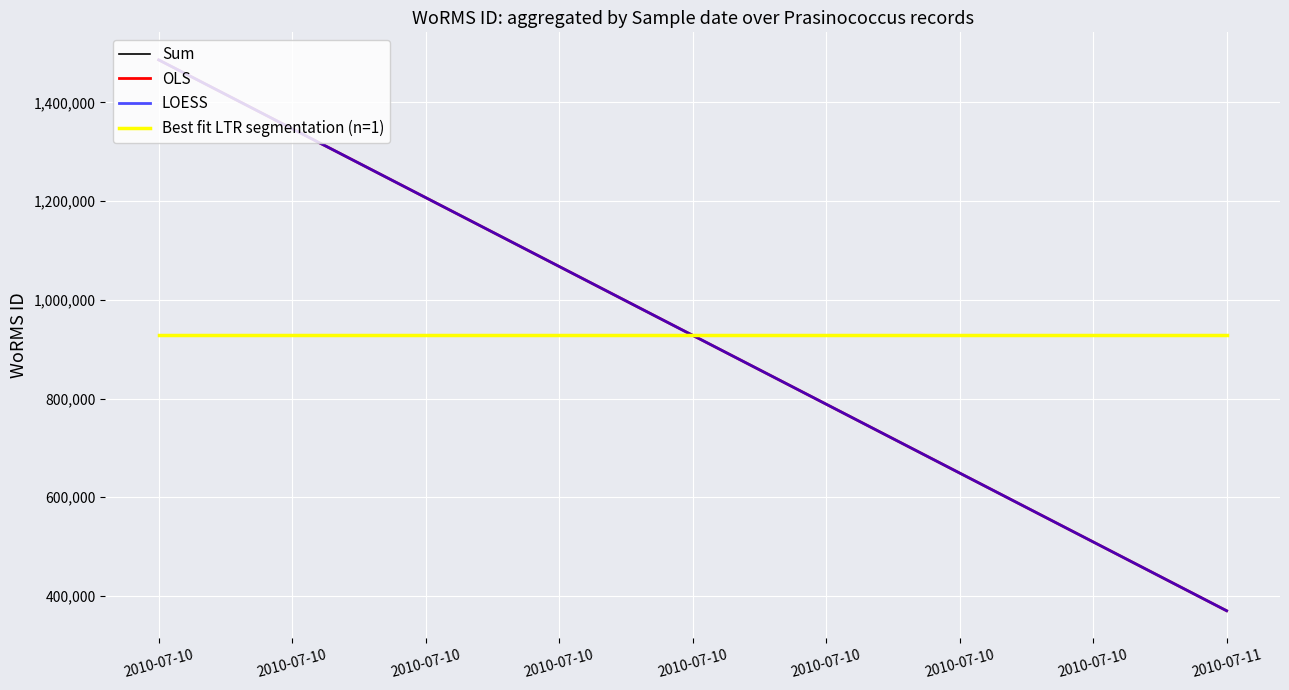

Does the chart display data point markers on the line(s)?

No